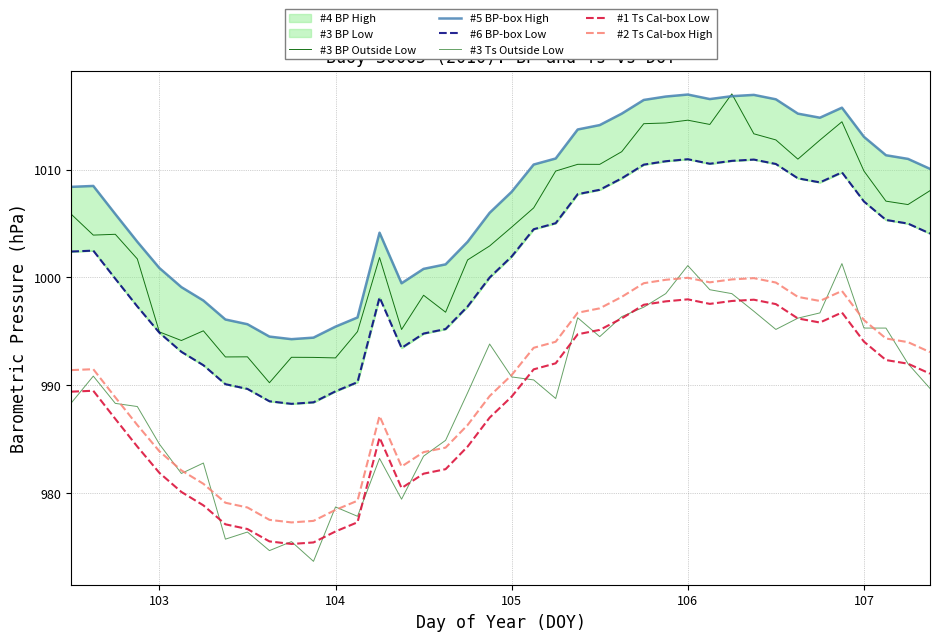

True or false: #2 Ts Cal-box High and #5 BP-box High intersect in this chart.

False